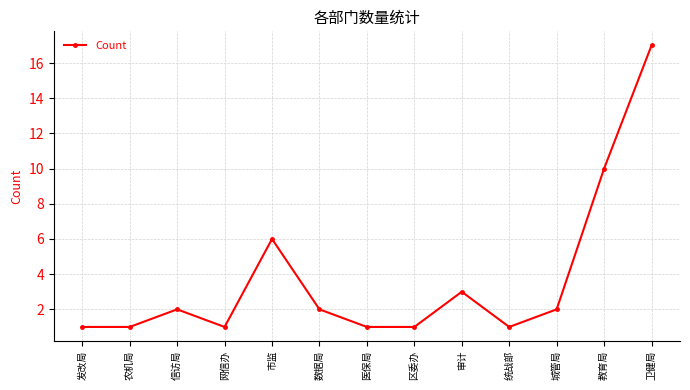

At which label is the value closest to 9?

教育局